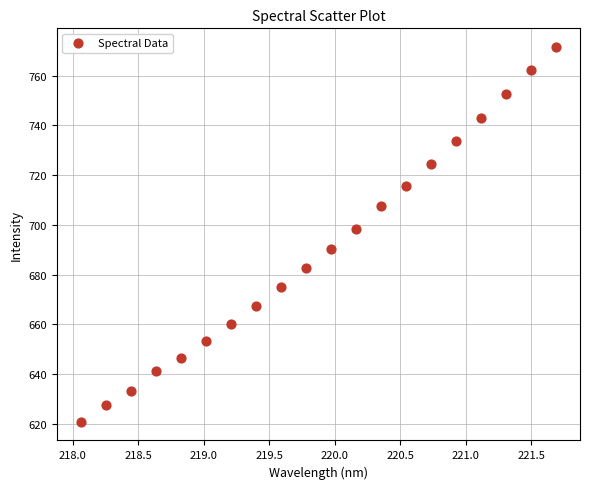

What Y value in the scatter plot is closest to 696?

698.4